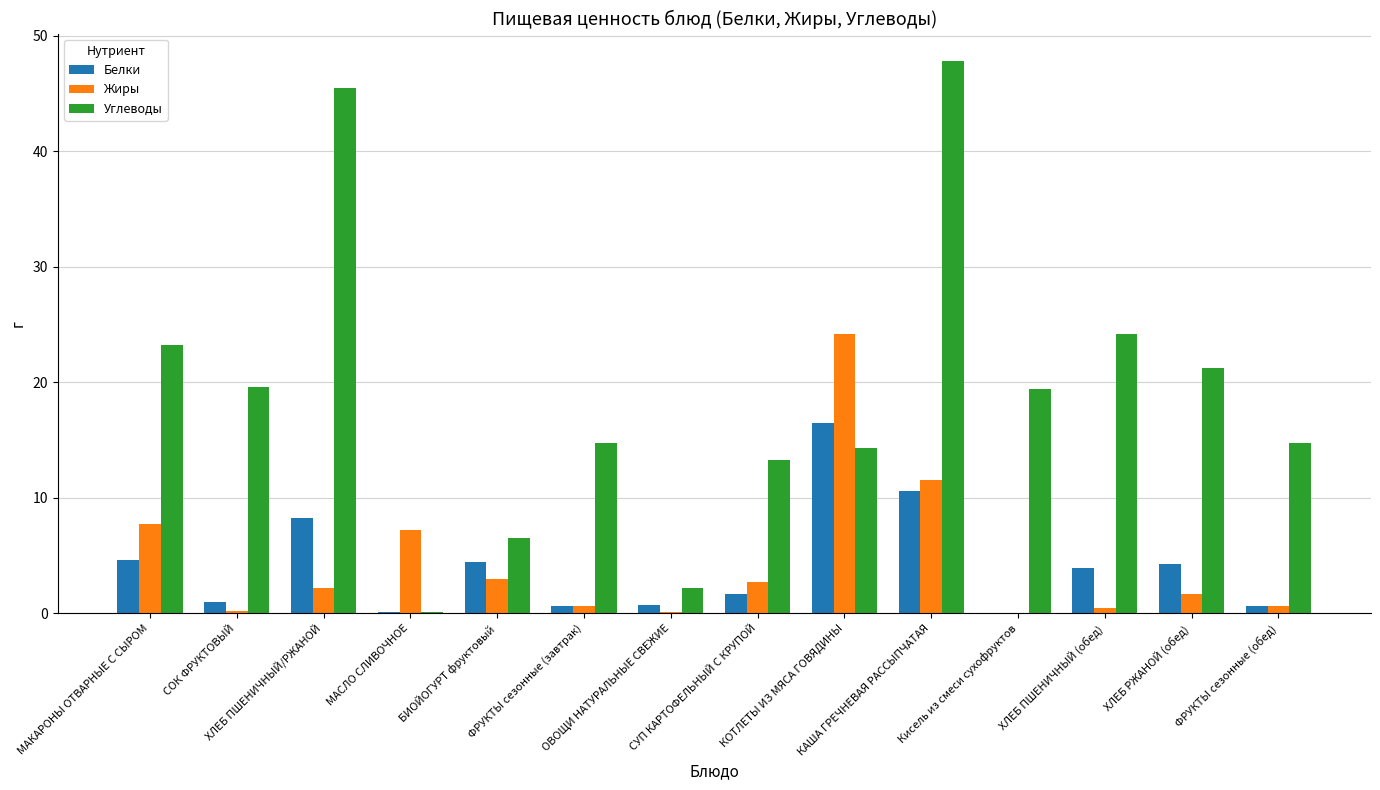

Which series has the largest total across all categories?

Углеводы